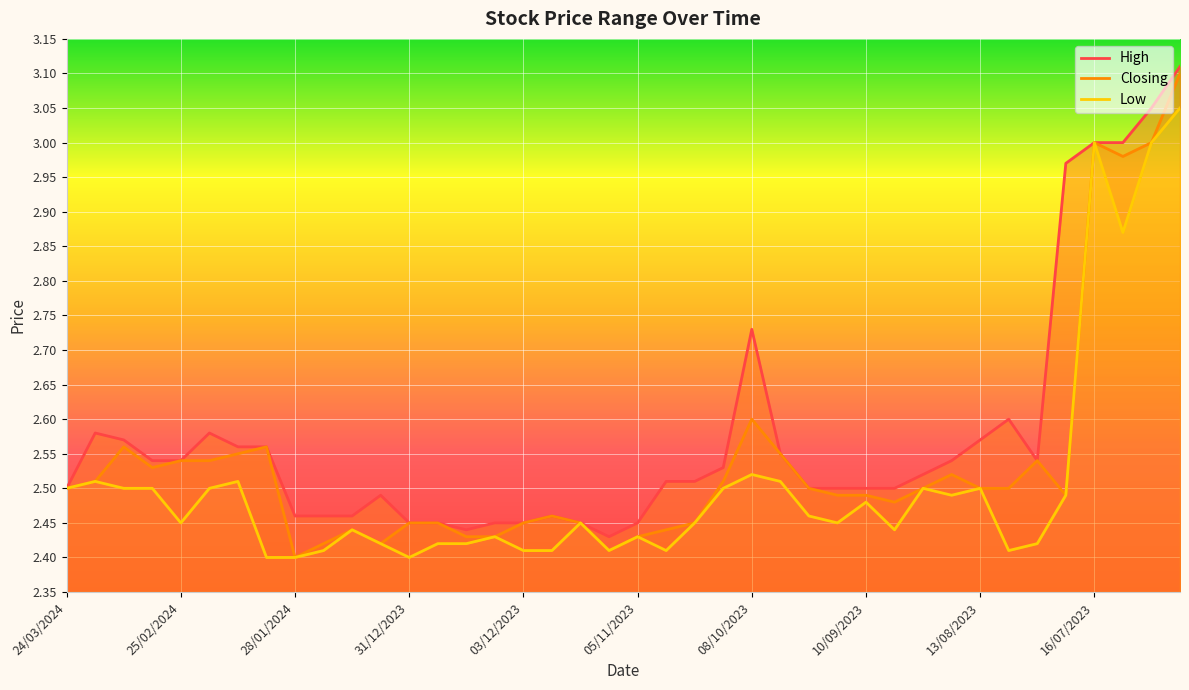

What is the difference between the maximum and minimum values in the Low series?

0.6